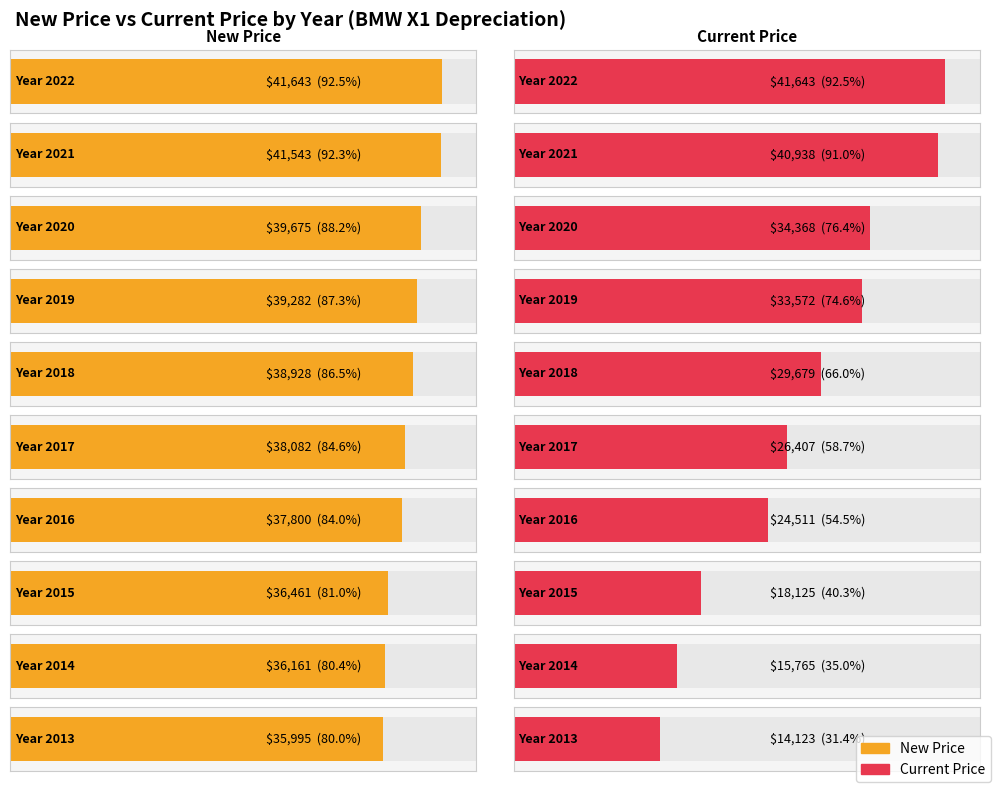

What is the total value across all series at 2018?

68607